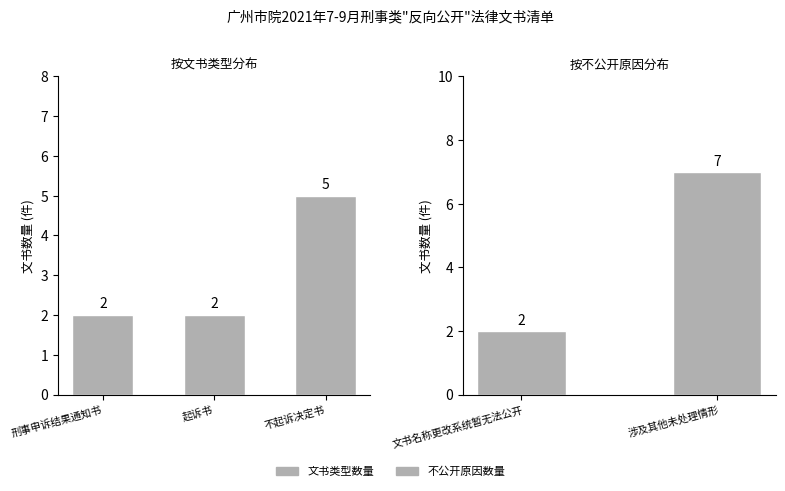

List the labels in order of value, largest first.

不起诉决定书, 刑事申诉结果通知书, 起诉书